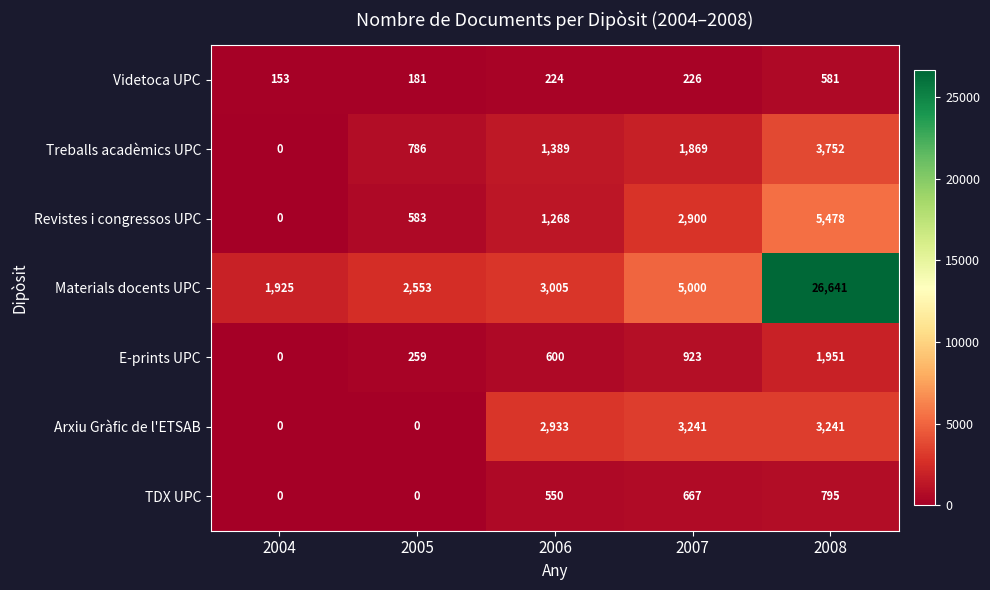

Which label corresponds to the largest value in the chart?

2008